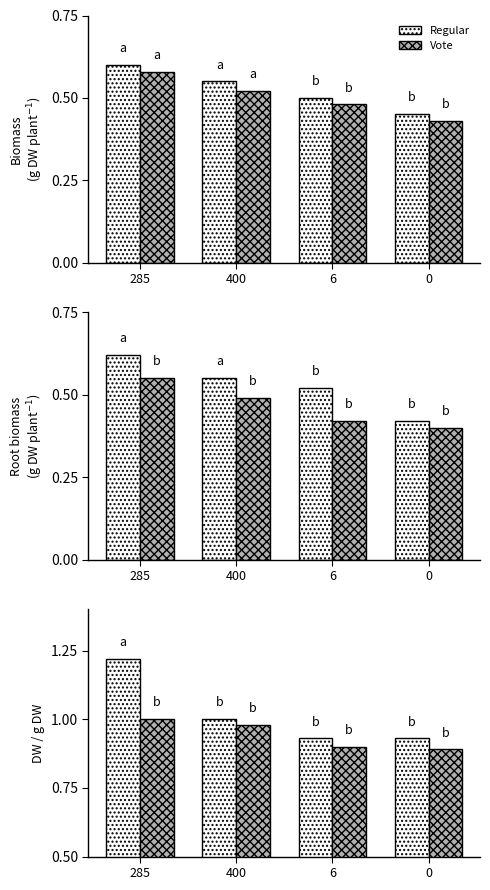

What is the average value of the Regular series?

1.0